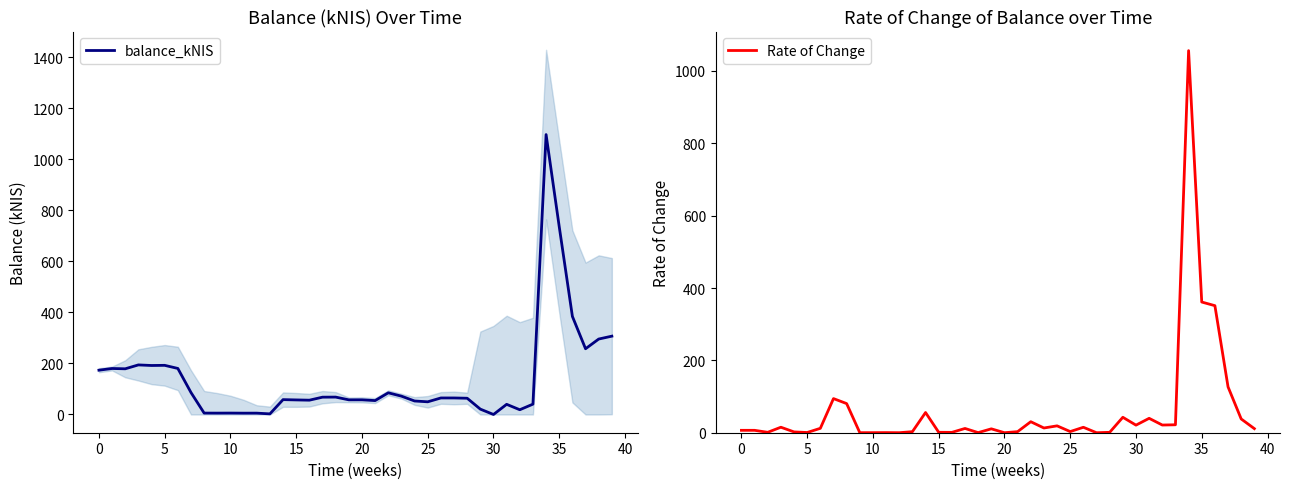

Is this an area chart (filled region under the line)?

No